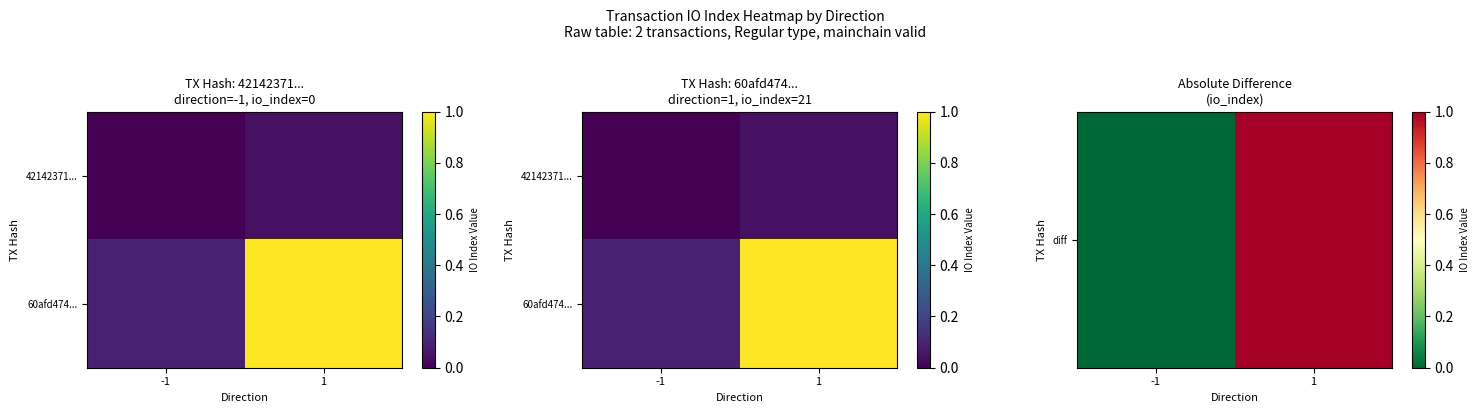

At which label does diff reach its peak?

1